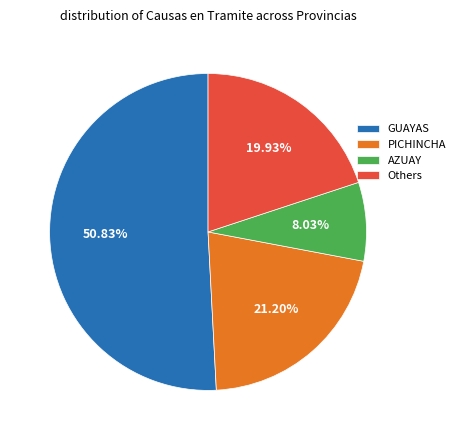

Which slice is the smallest?

AZUAY